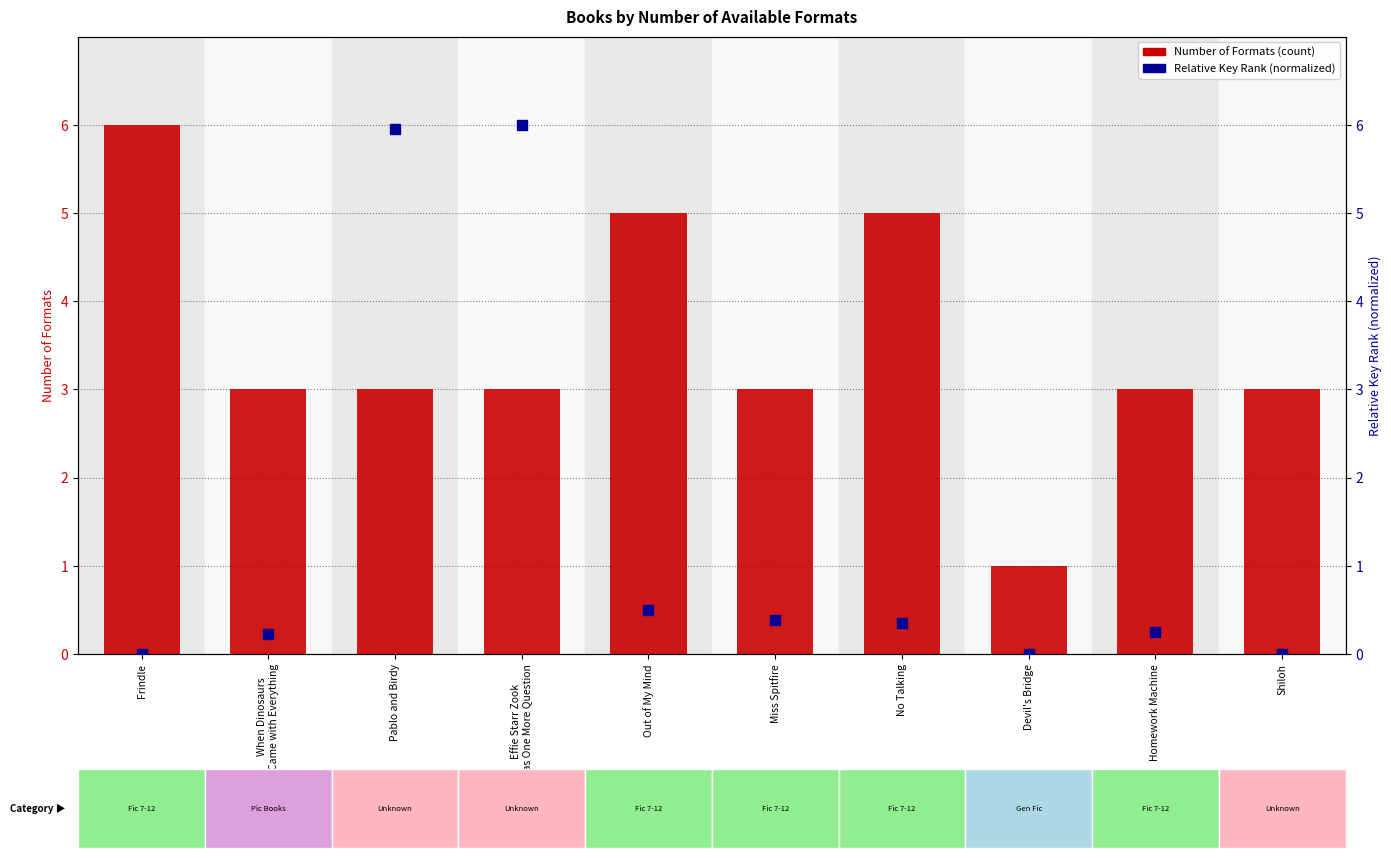

What are all the series names shown in the legend?

Number of Formats, Relative Key Rank